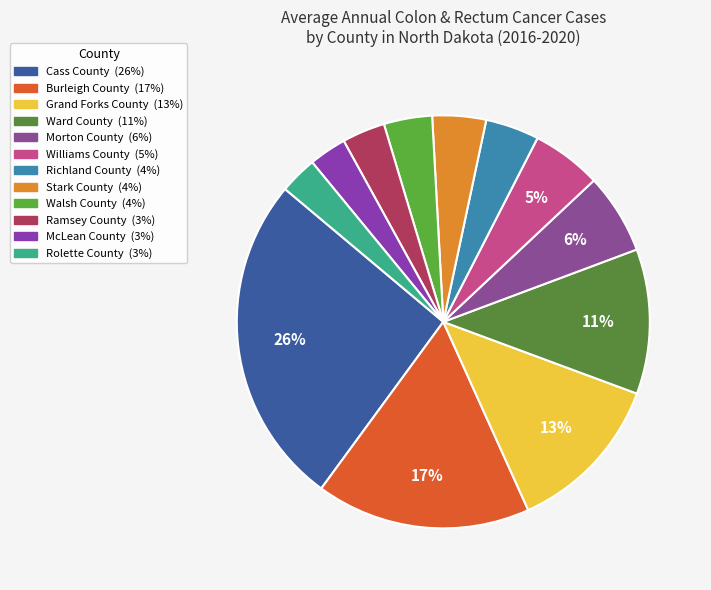

How many slices are in this pie chart?

12